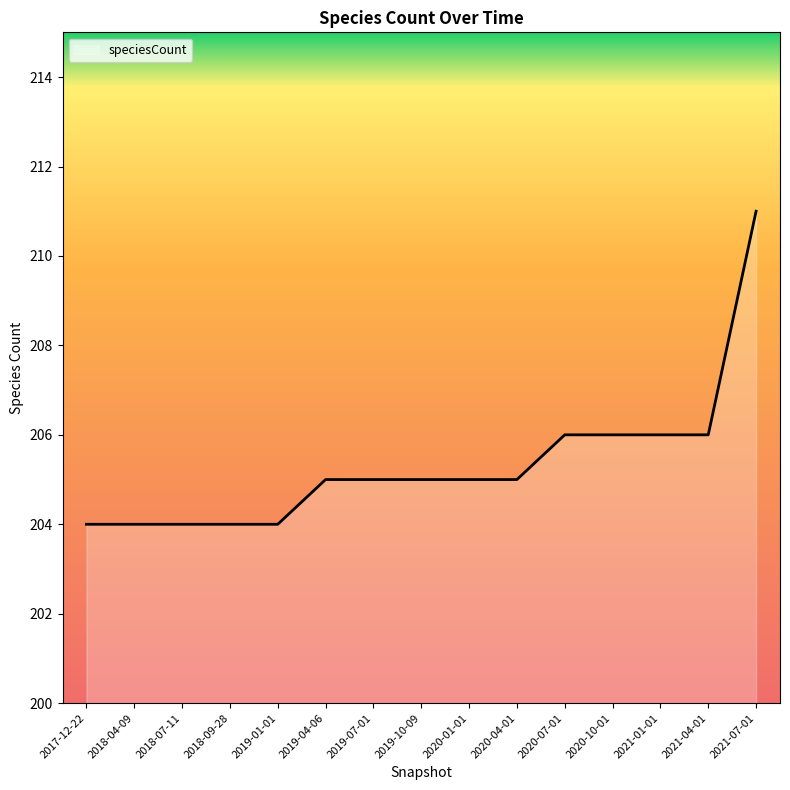

What position from the left is 2021-01-01?

13